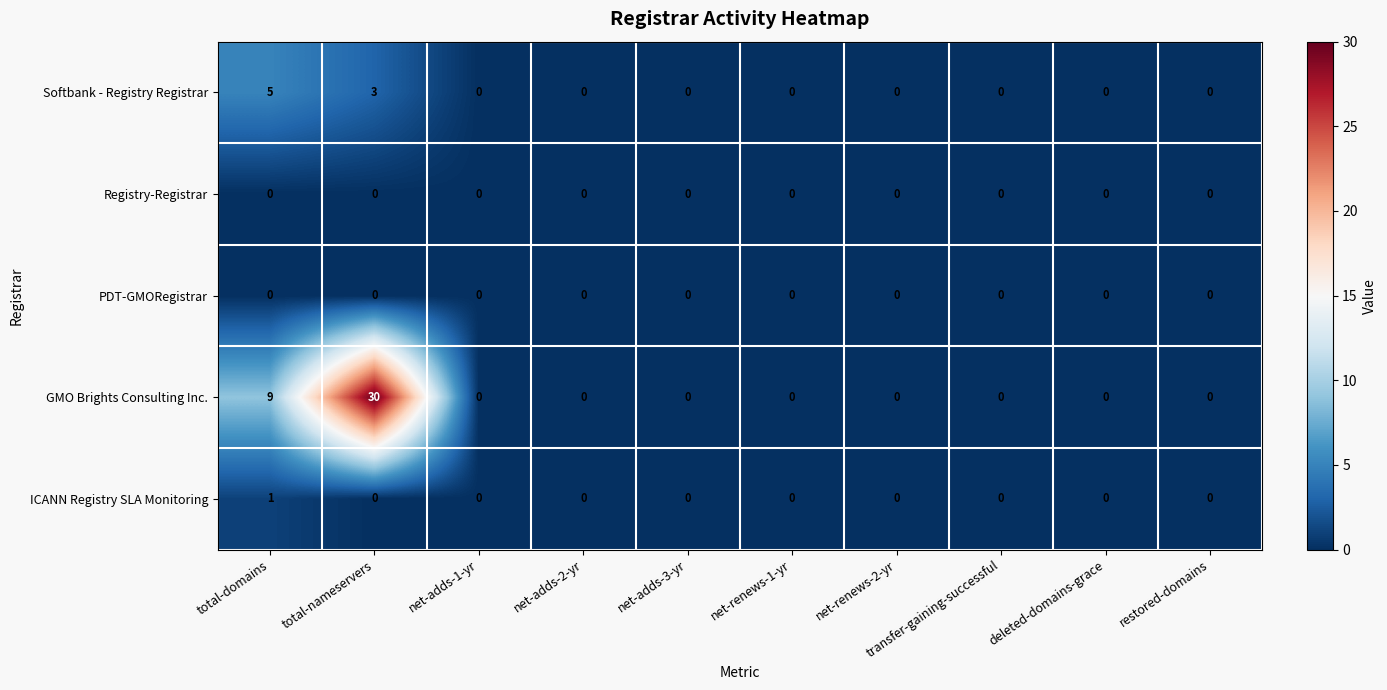

At which category is the sum across all series the highest?

total-nameservers